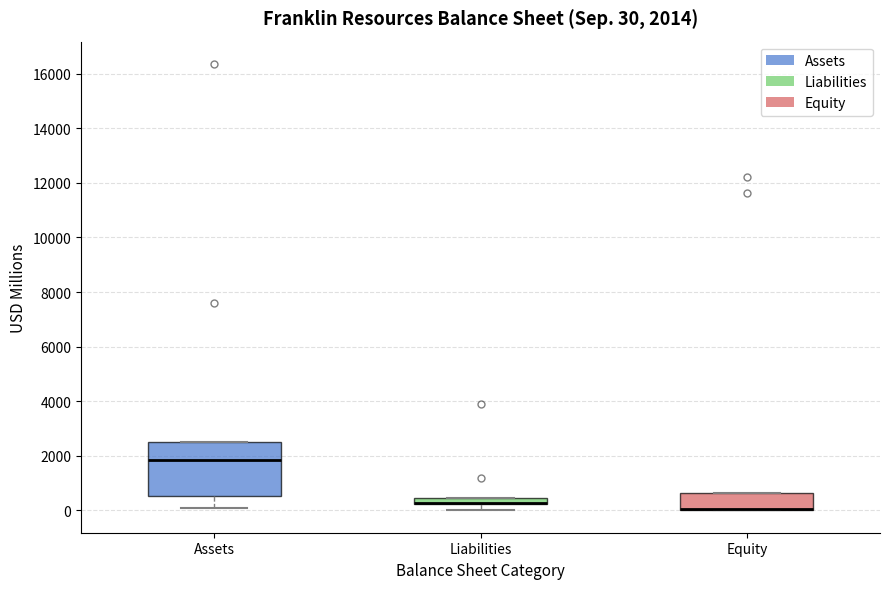

Comparing the boxes themselves (not the whiskers), which one is the tallest?

Assets